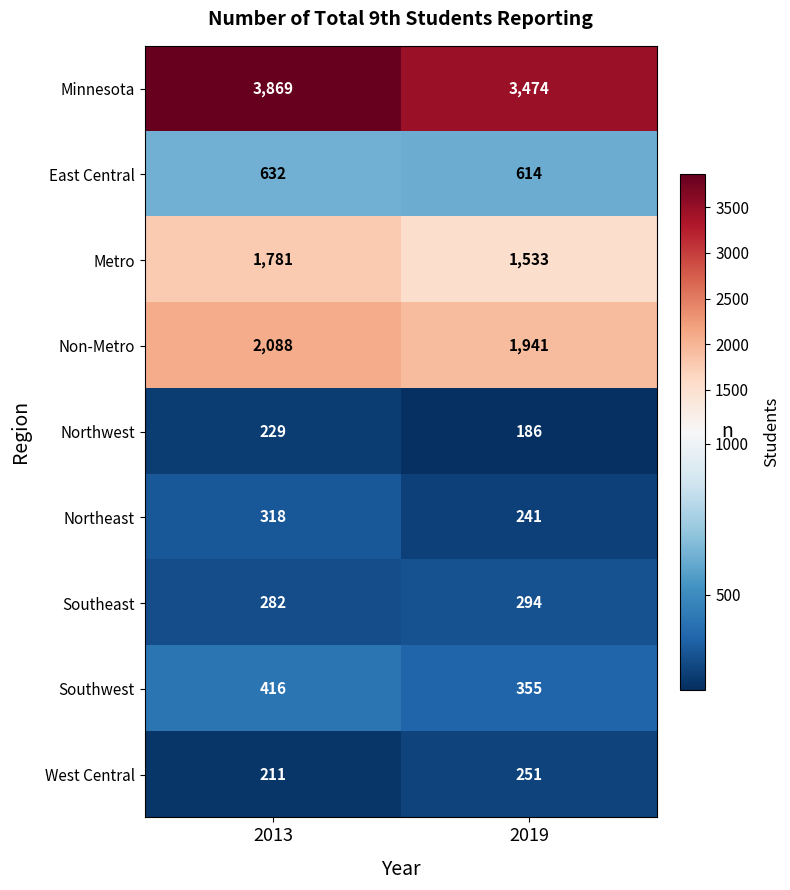

What value does the West Central series have at 2019, to the nearest 5?

250